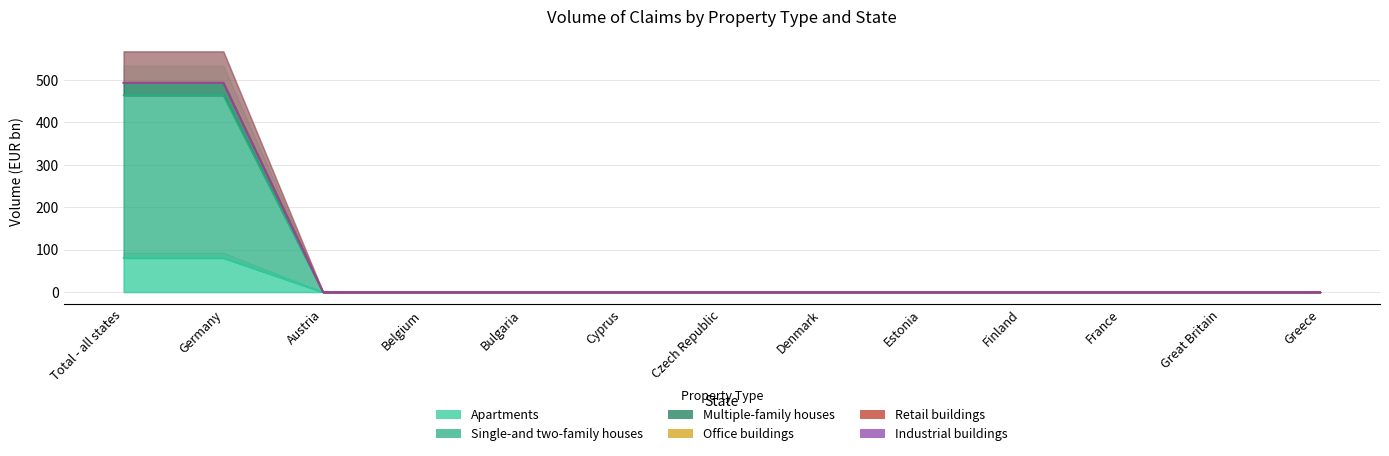

At which label does Apartments reach its peak?

Total - all states